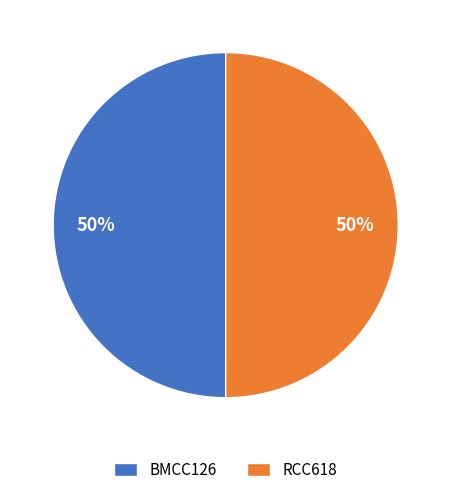

True or false: BMCC126 accounts for 36% of the total.

False